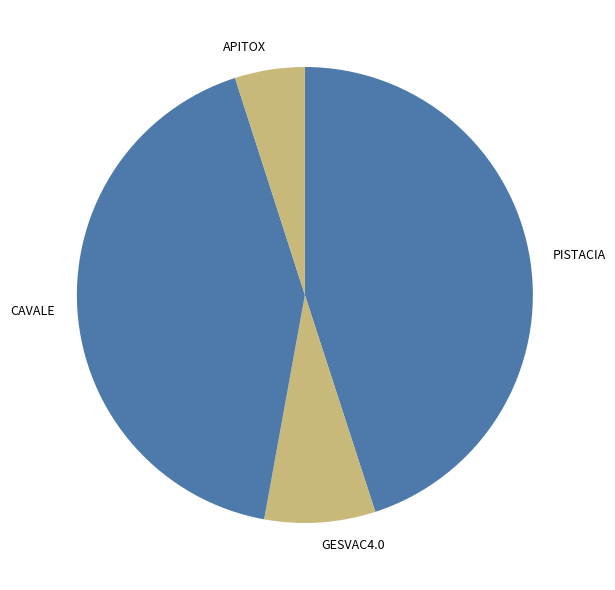

Count the number of slices in the pie.

4